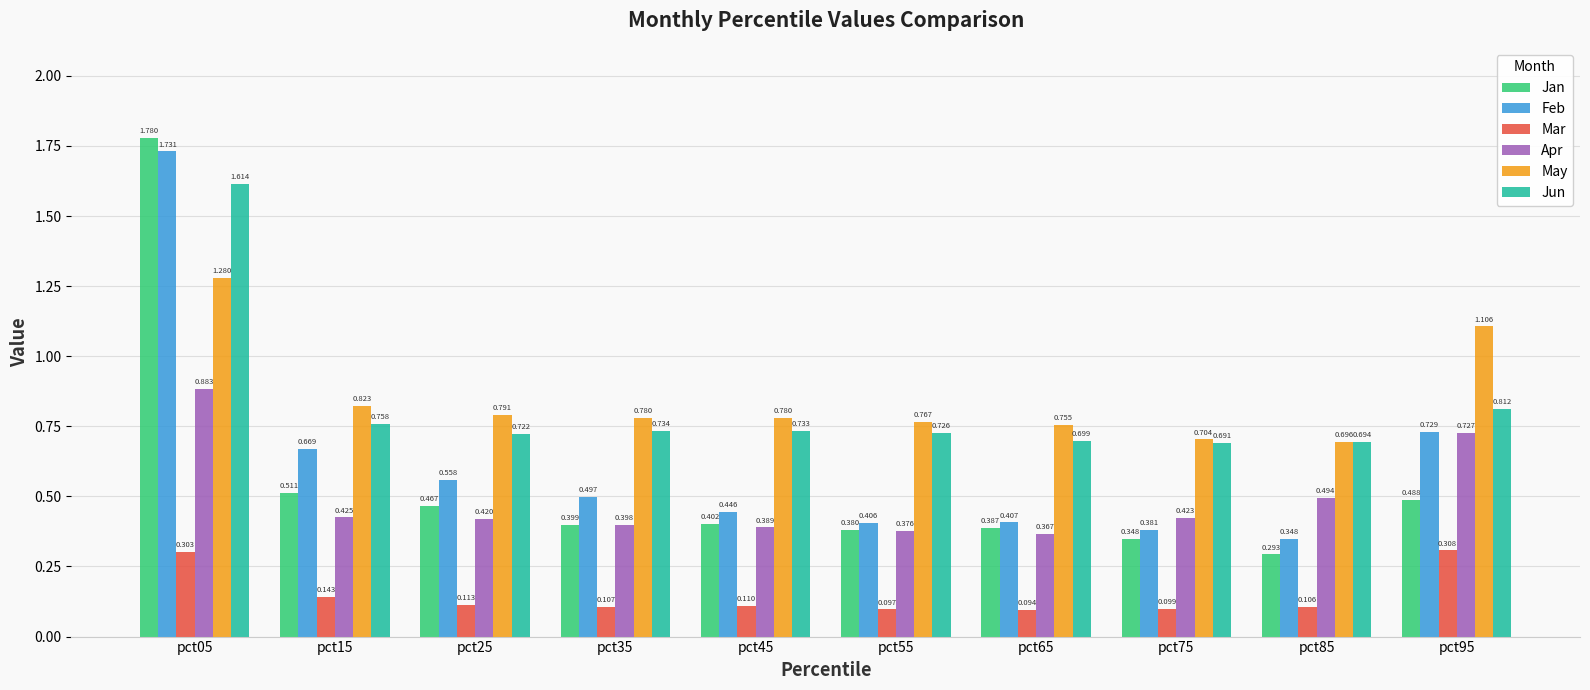

Rank the series at pct15 from highest to lowest value.

May, Jun, Feb, Jan, Apr, Mar